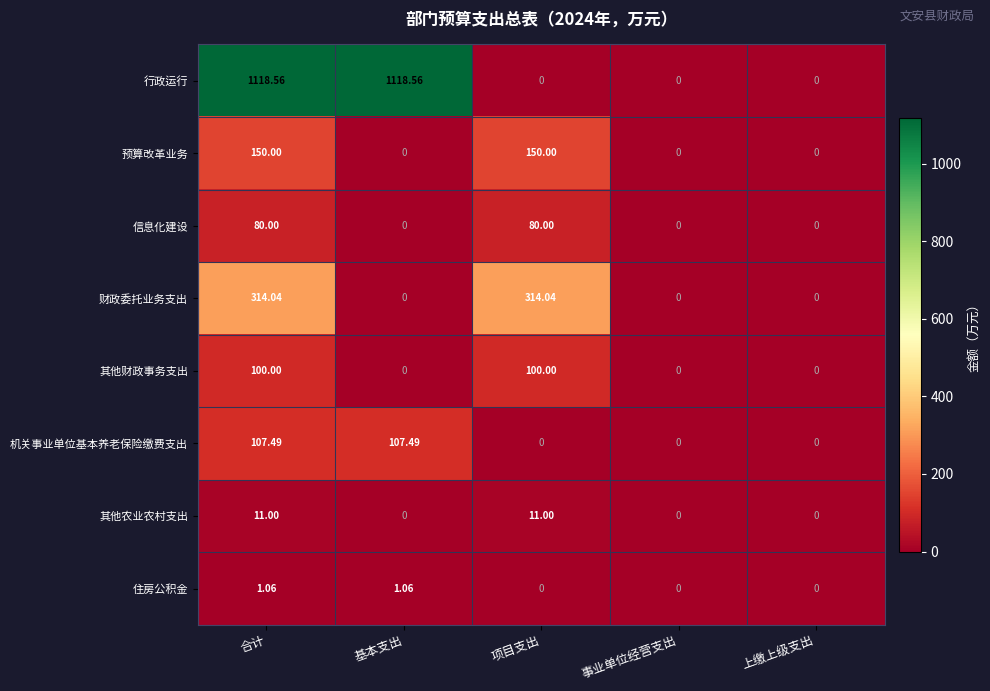

Which series has the largest range (max minus min)?

行政运行